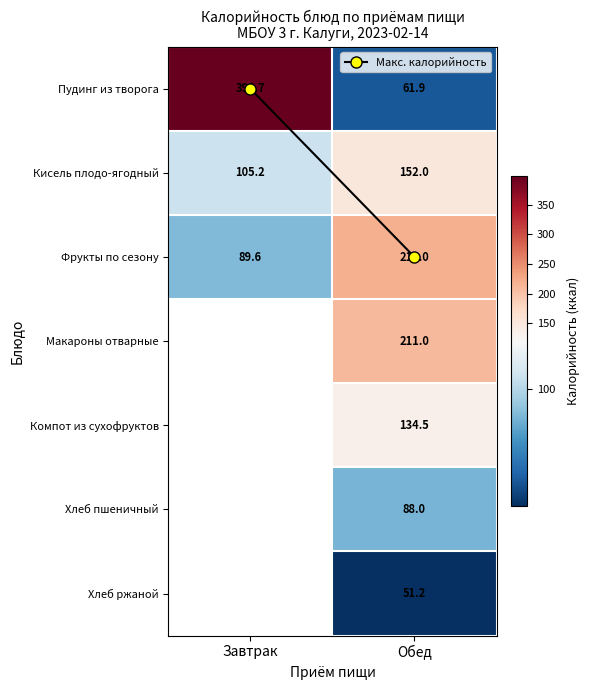

The value of Пудинг из творога at Завтрак is 677.8. True or false?

False